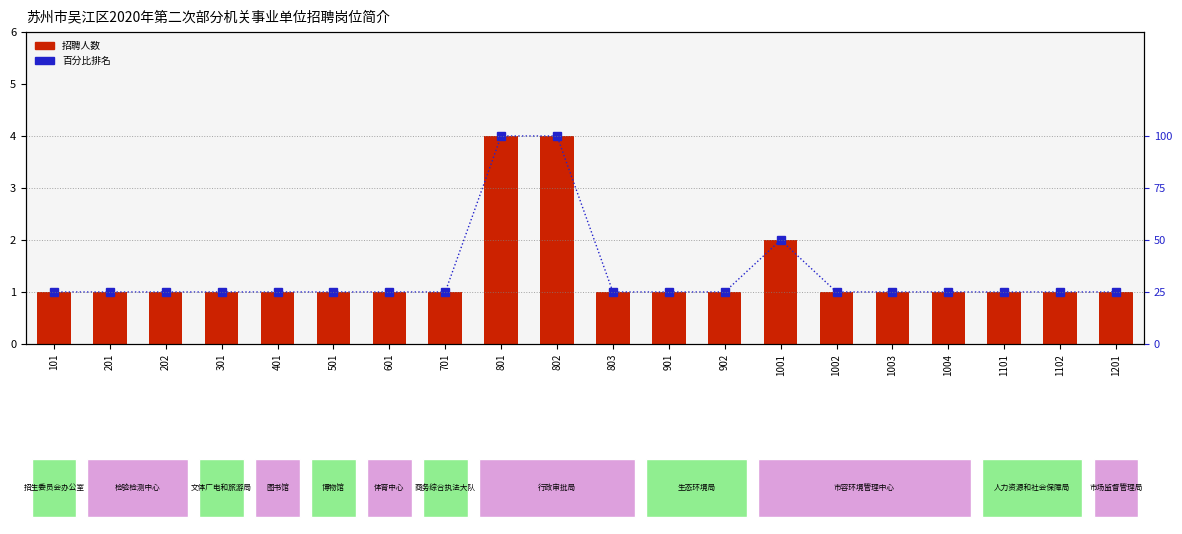

What is the greatest value displayed?

100